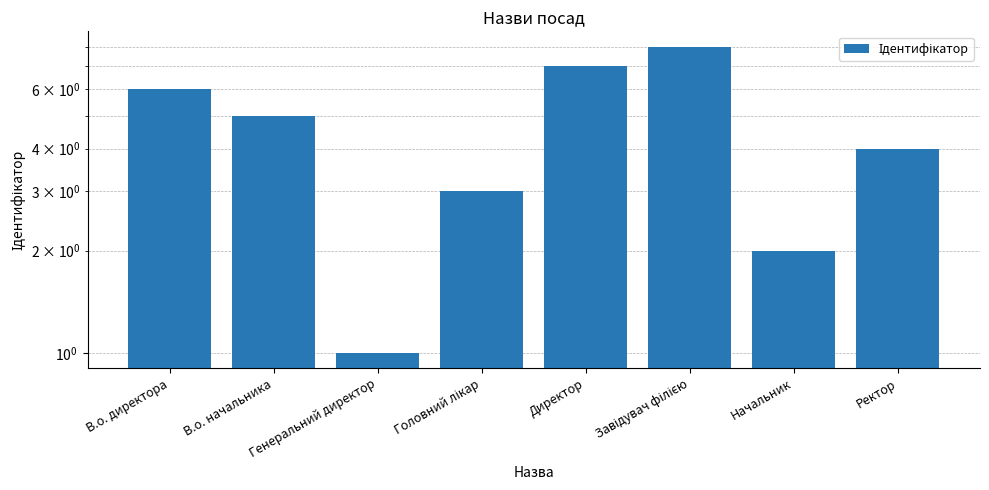

The value at В.о. директора is 11. True or false?

False